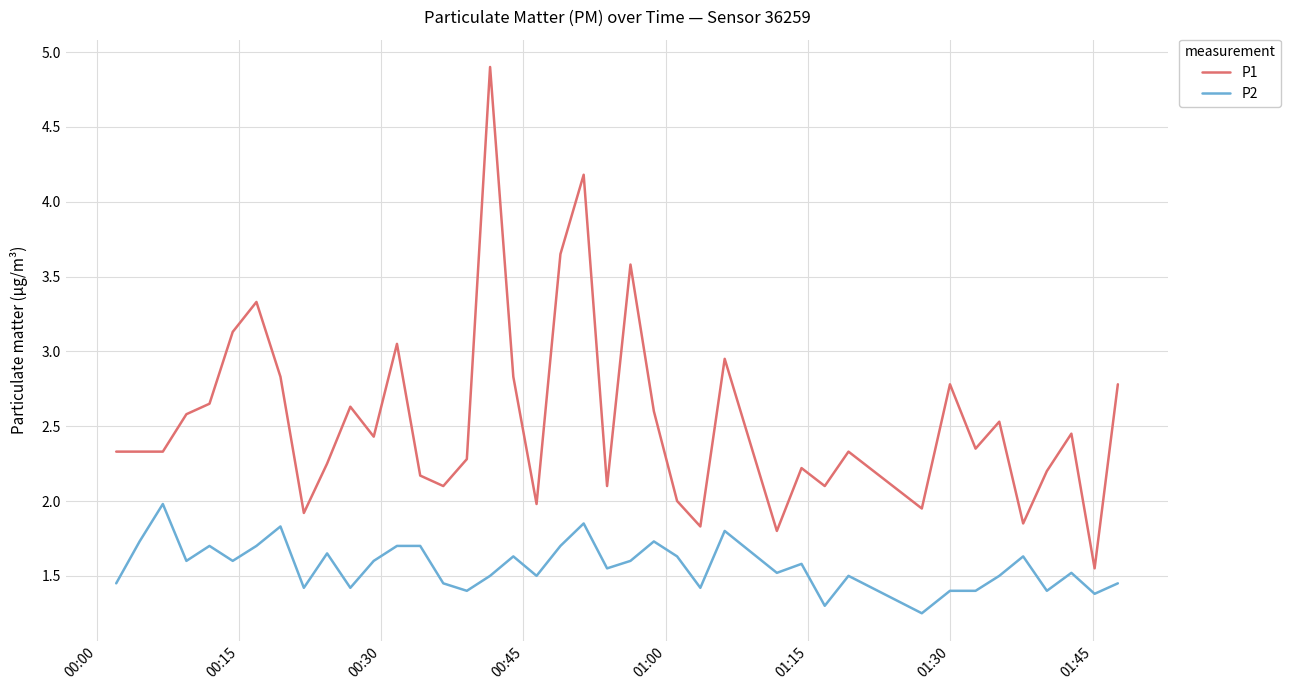

Which series has the largest total across all categories?

P1